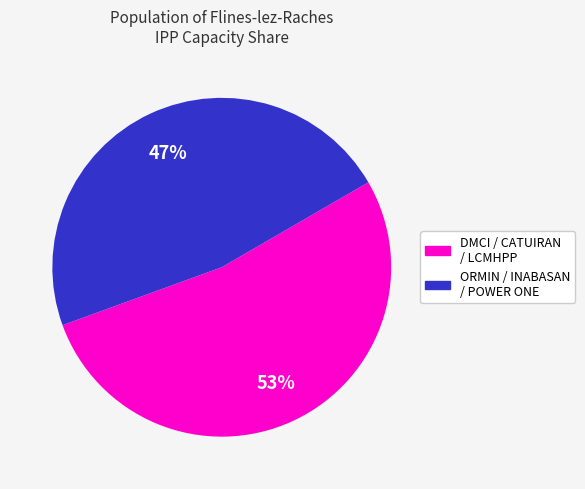

Does any single category account for the majority?

Yes